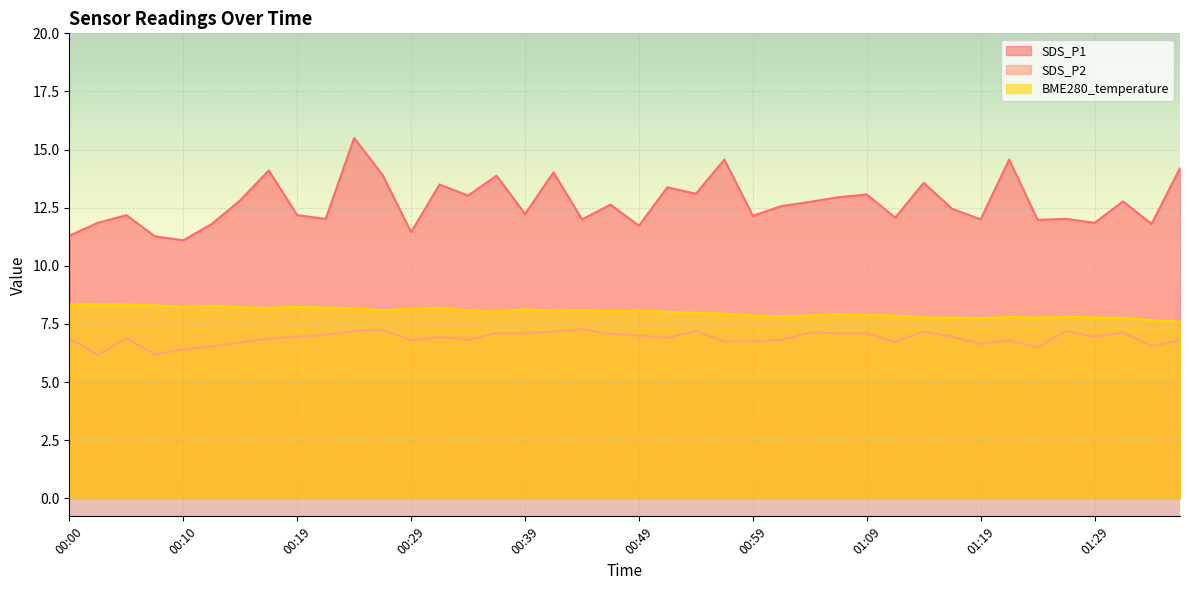

Which series has the largest range (max minus min)?

SDS_P1